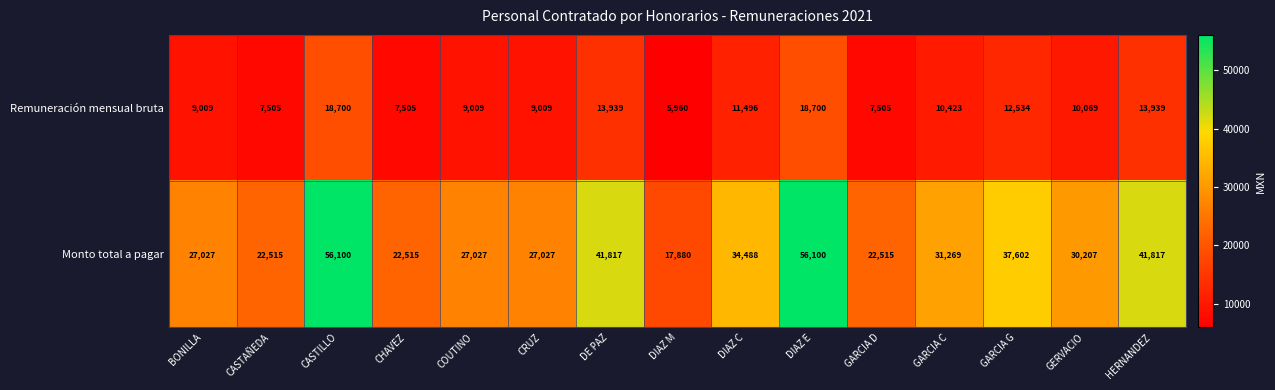

List the series in order of their overall mean, highest first.

Monto total a pagar, Remuneración mensual bruta